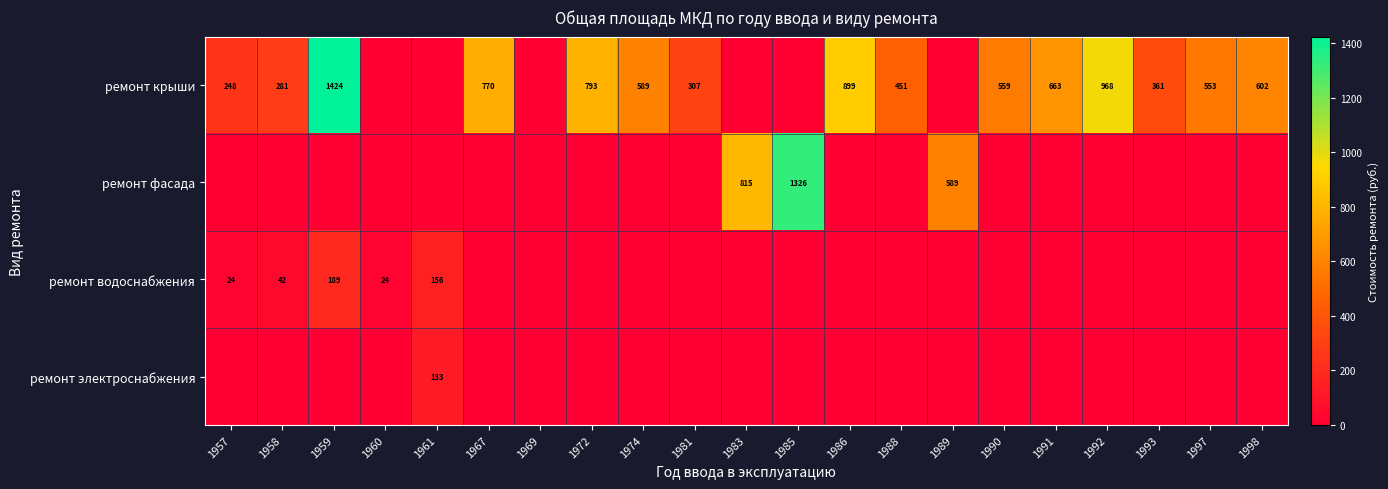

Which has a higher value, 1960 or 1989?

1960